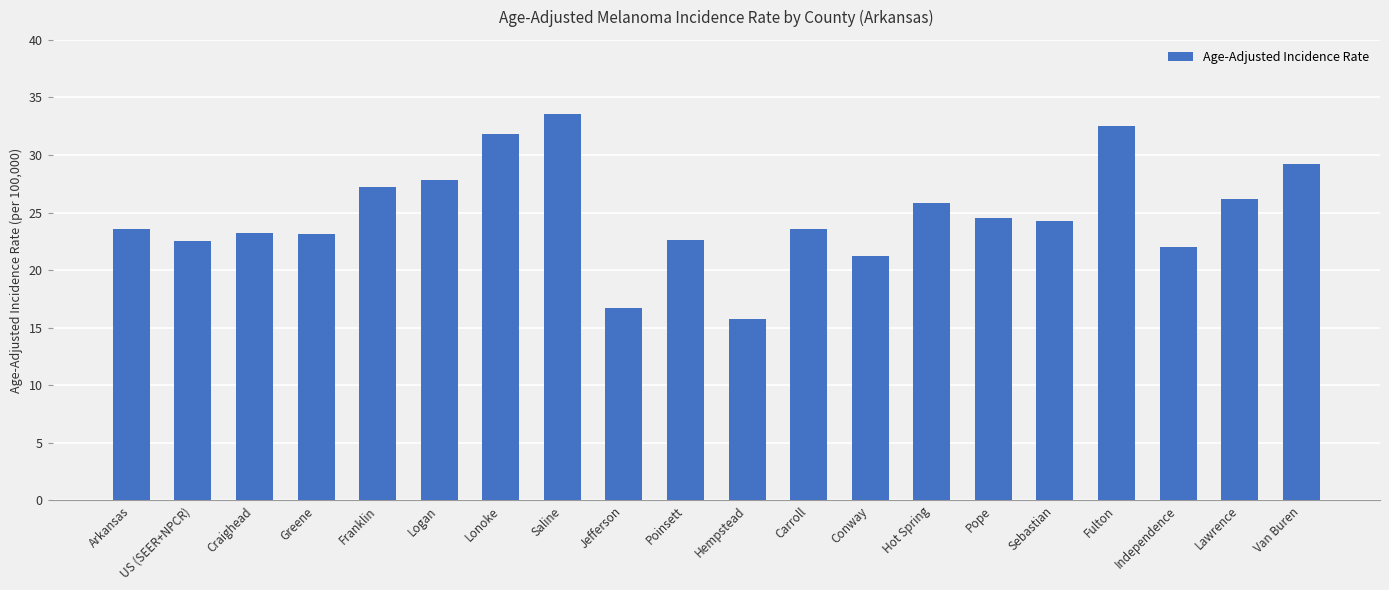

True or false: the data shows 54.0 at Fulton.

False